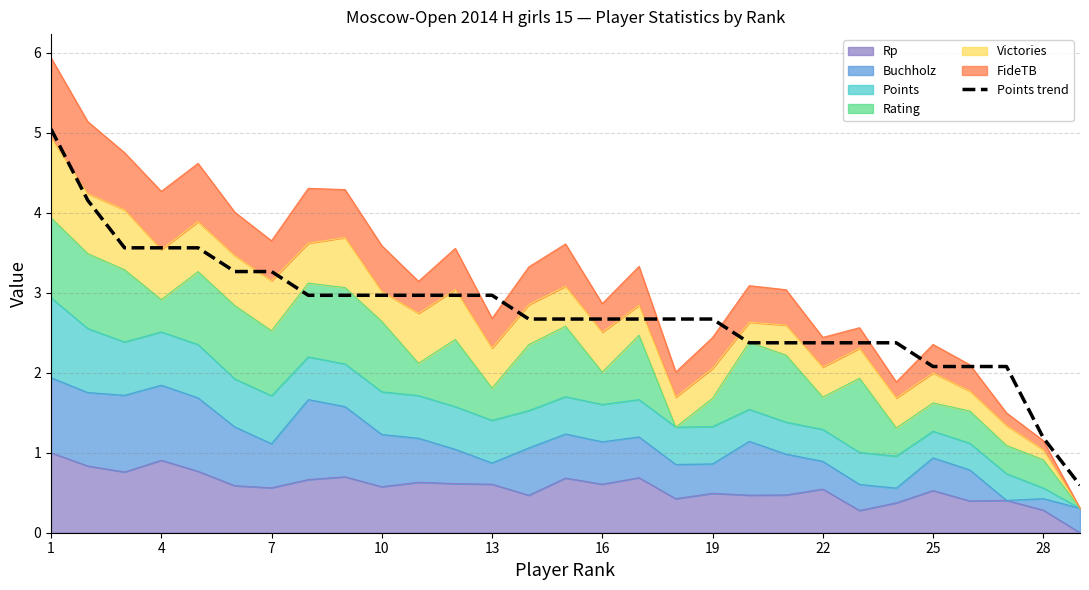

At which category does the chart reach its peak across all series?

1